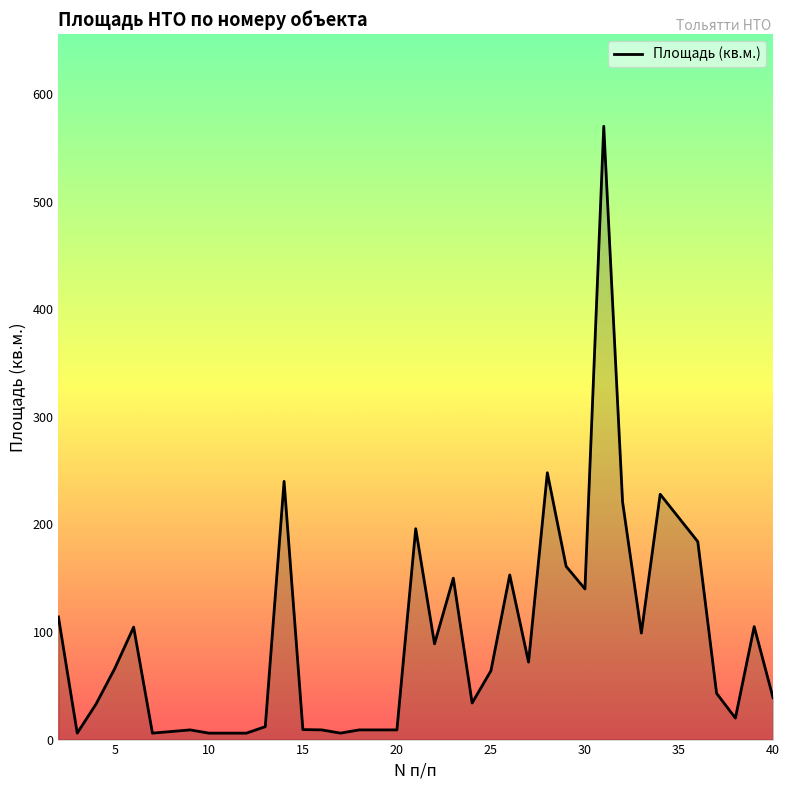

What is the difference between the maximum and minimum values?

564.0